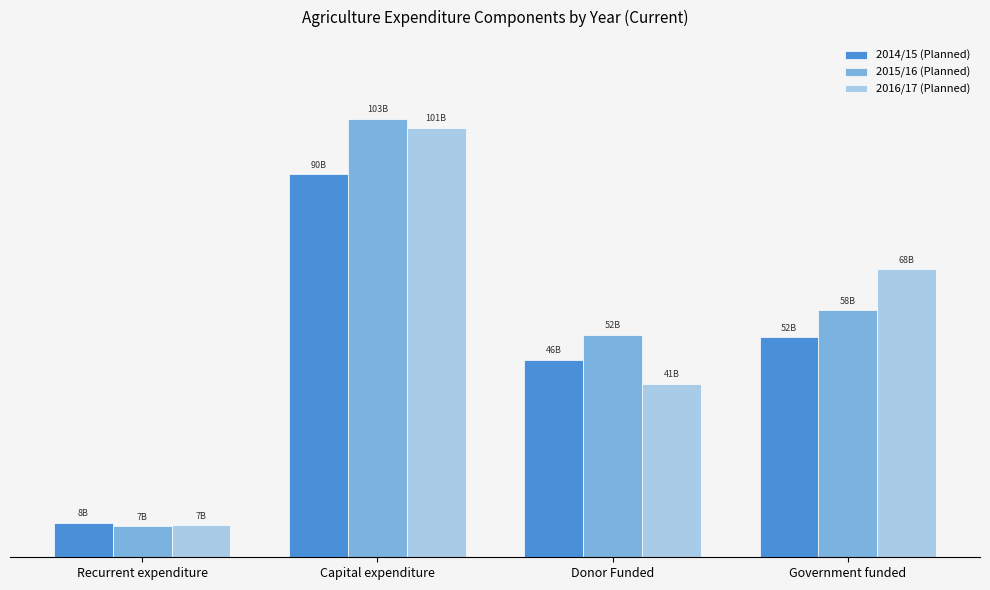

Are the bars grouped side by side (vs. stacked)?

Yes